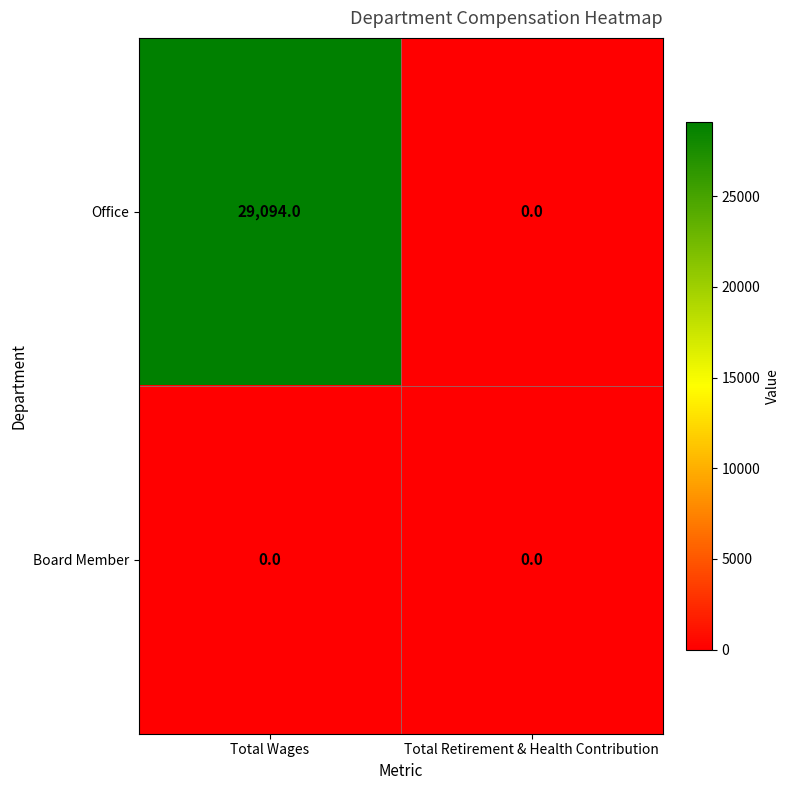

Reading right to left, transcribe all the data shown in this chart.

Office: Total Retirement & Health Contribution=0	Total Wages=29094
Board Member: Total Retirement & Health Contribution=0	Total Wages=0